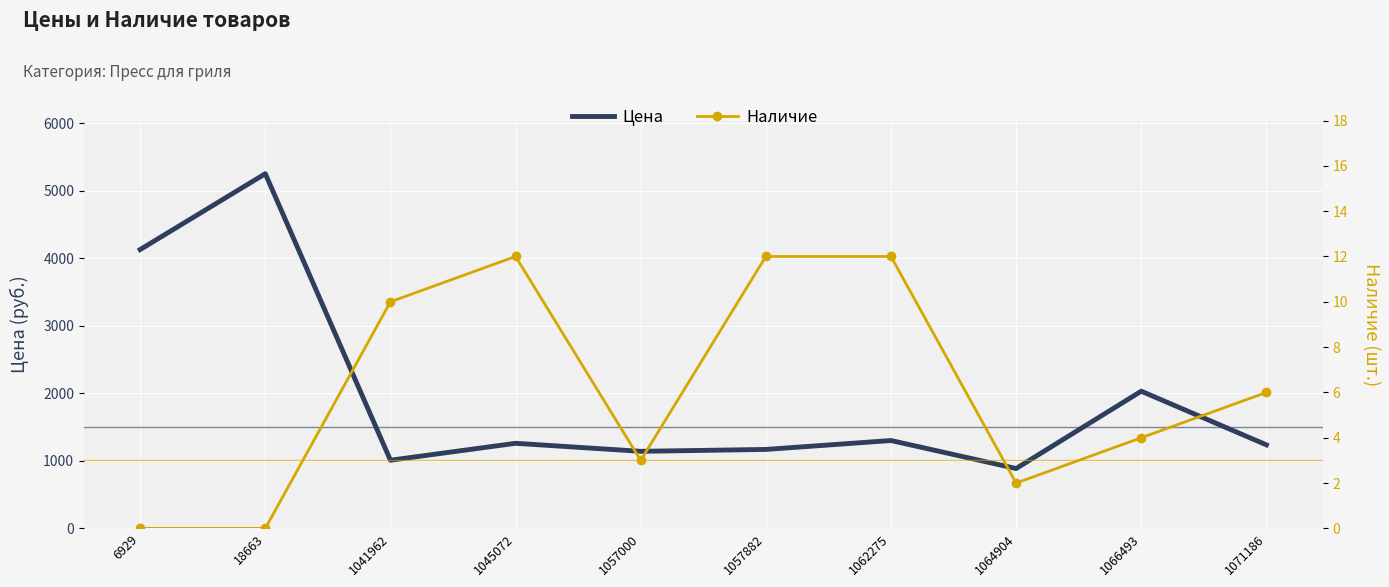

Reading left to right, list all the values displayed in this chart.

Цена: 4132	5256	1010	1261	1142	1170	1302	887	2033	1238
Наличие: 0	0	10	12	3	12	12	2	4	6